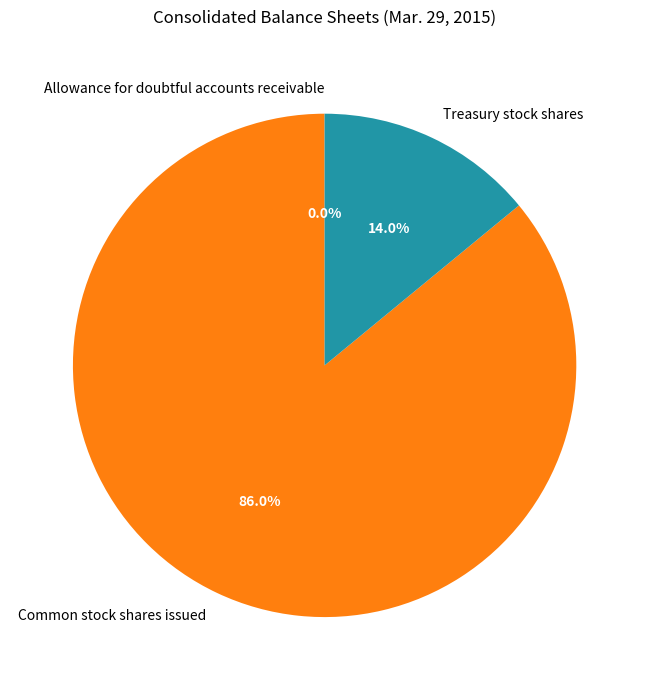

What is the ratio of the value at Common stock shares issued to the value at Treasury stock shares?

6.1